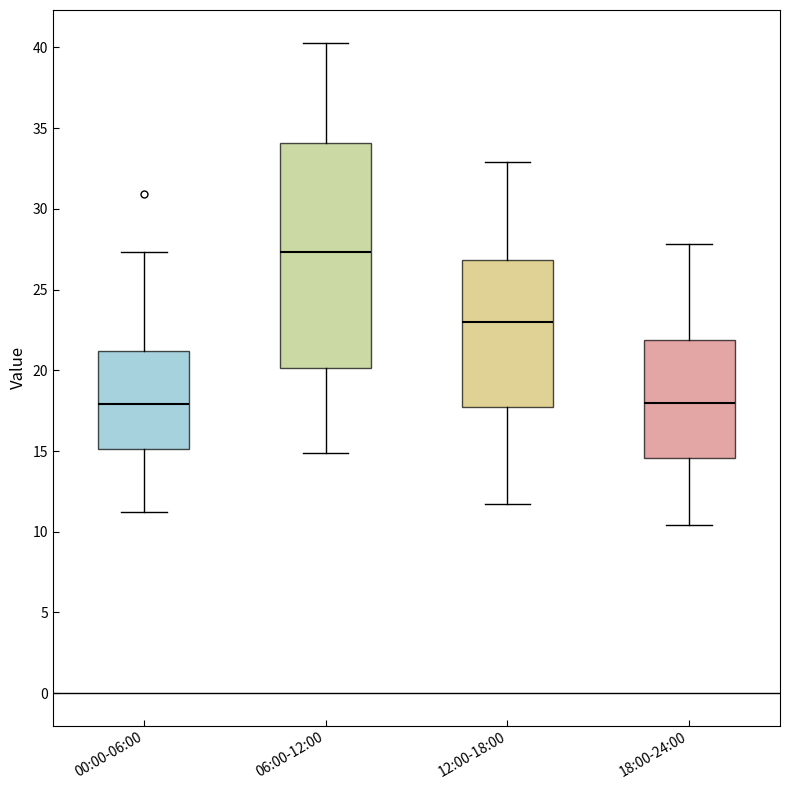

Which box's median line is the highest?

06:00-12:00